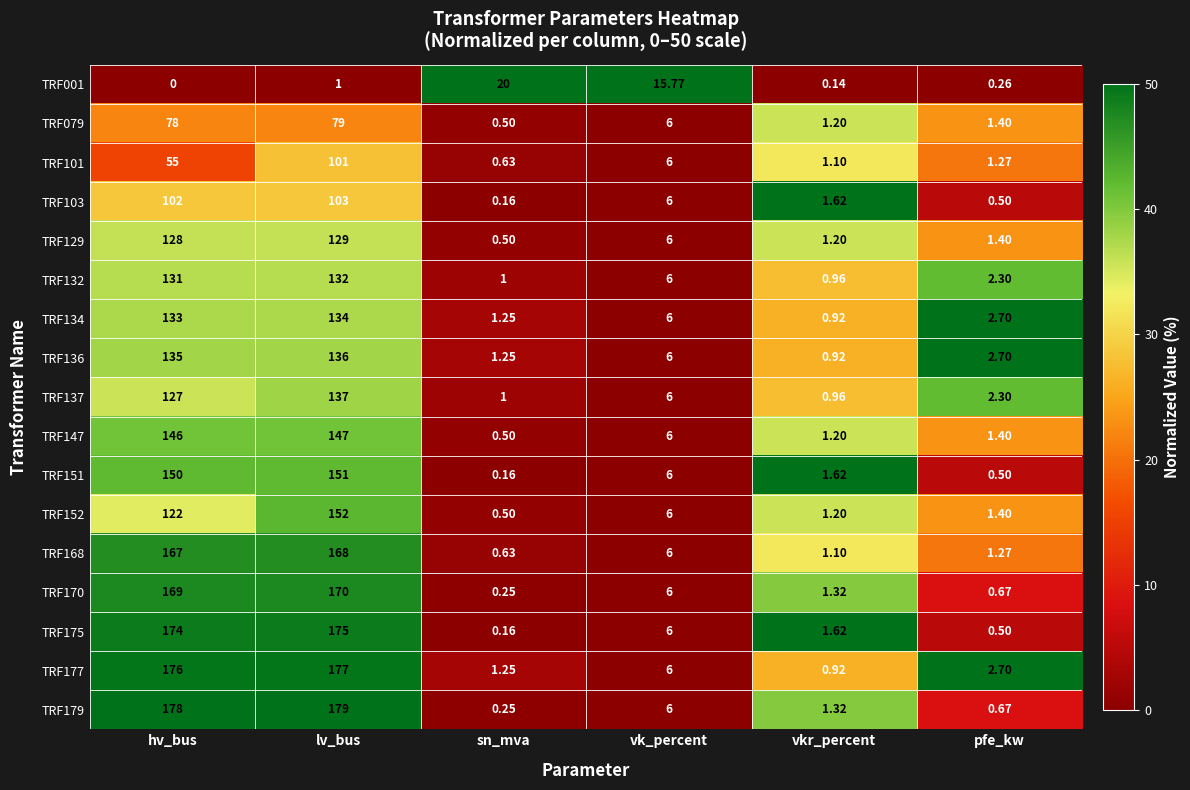

Is the value of TRF129 at pfe_kw greater than the value of TRF103 at sn_mva?

Yes